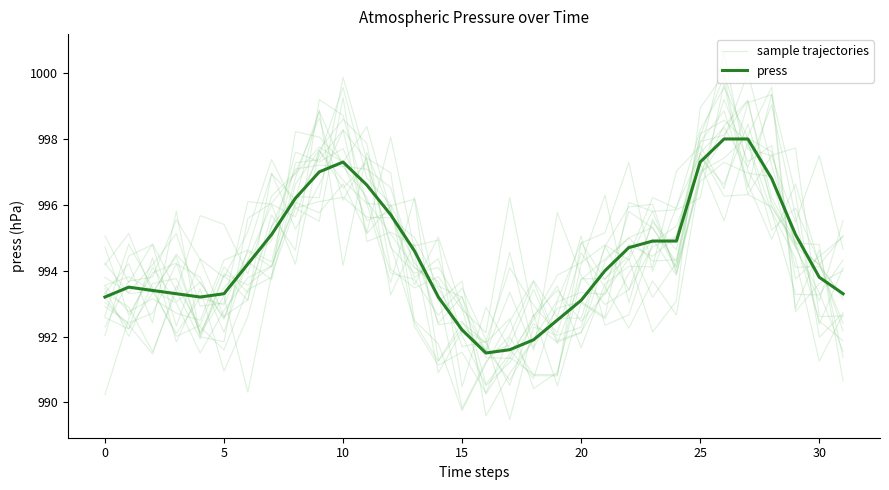

True or false: press and sample trajectories cross at least once.

True